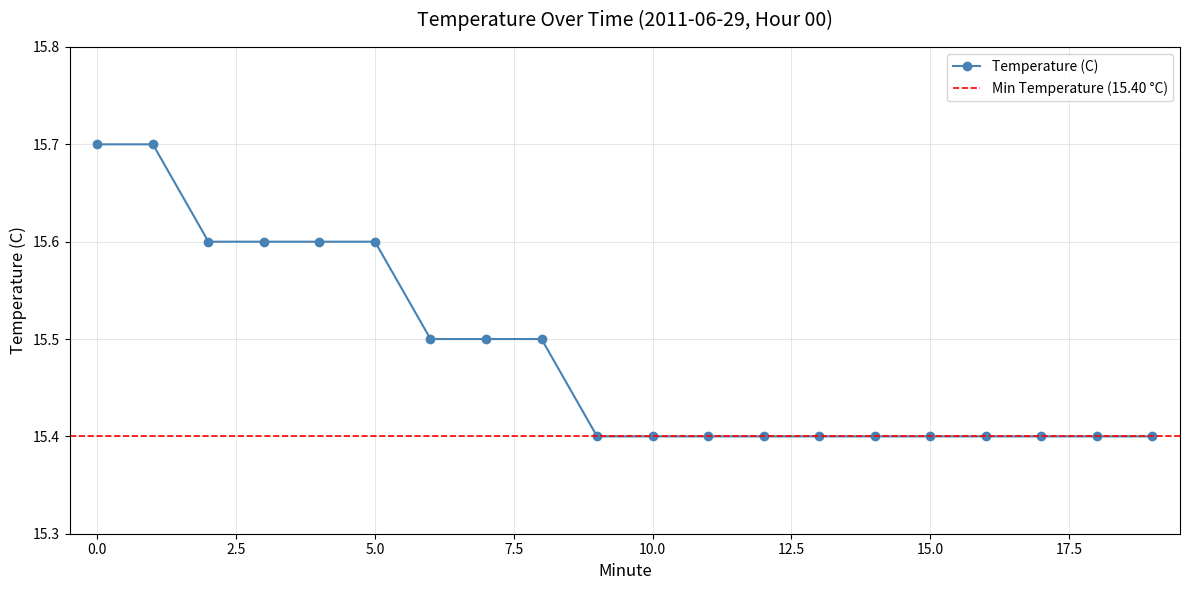

What is the difference between the maximum and minimum values?

0.3